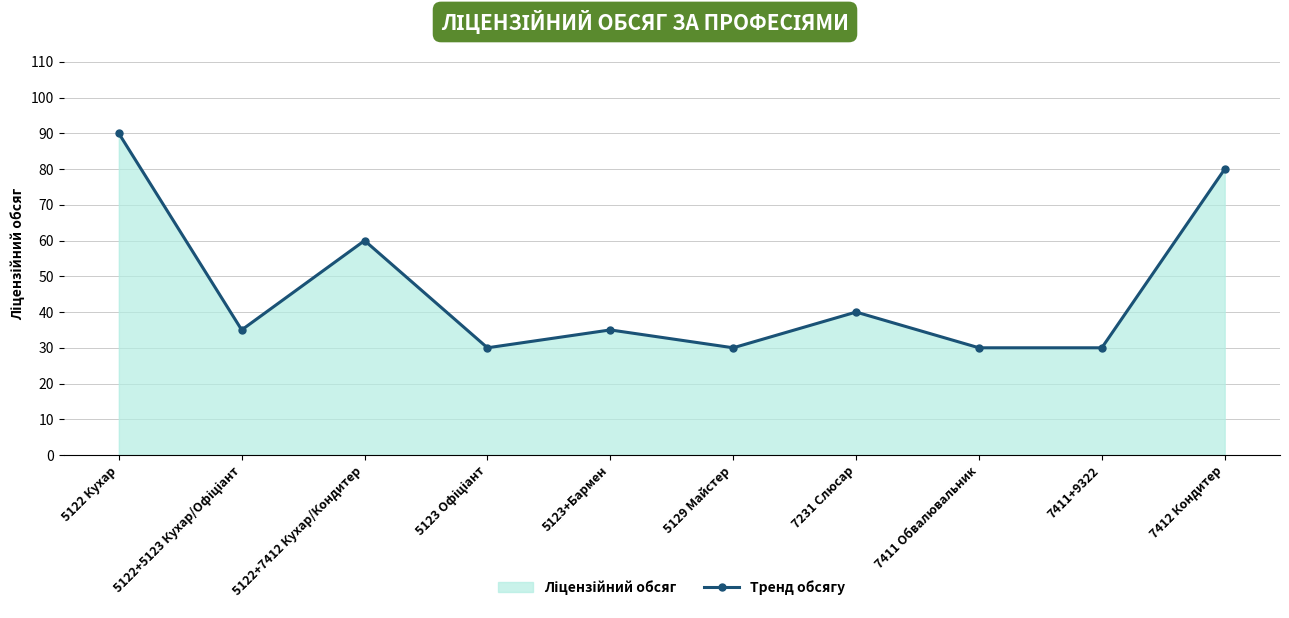

The chart shows a value of 57 at 5122+5123 Кухар/Офіціант. True or false?

False